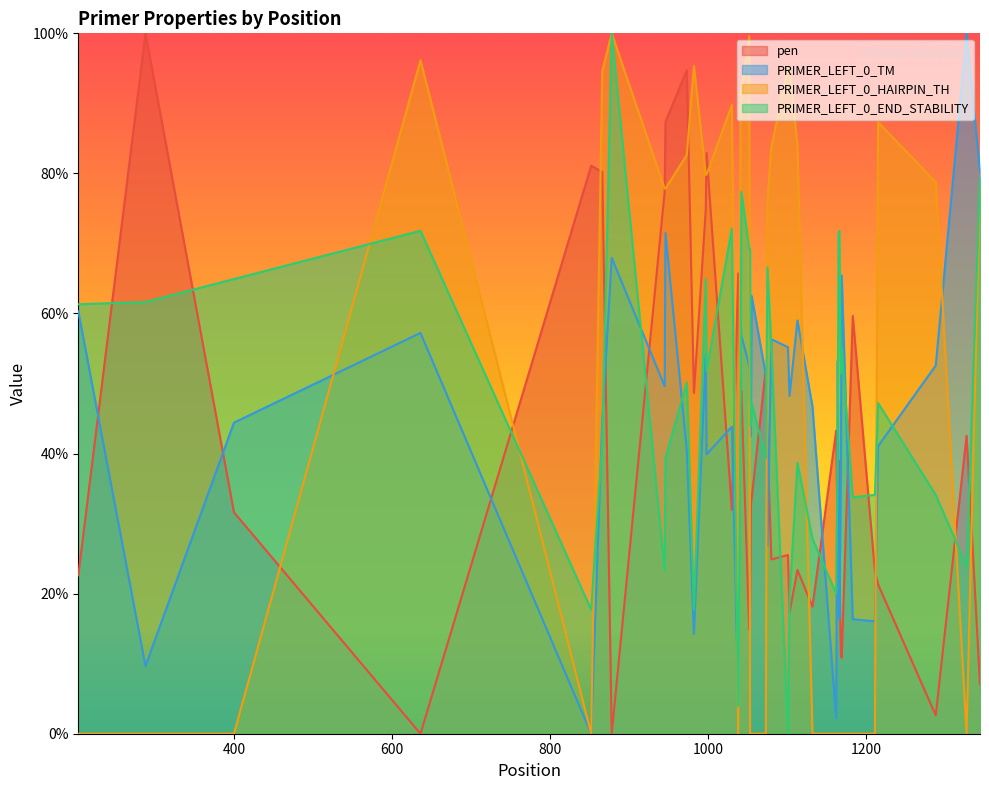

Does the chart have visible grid lines?

No